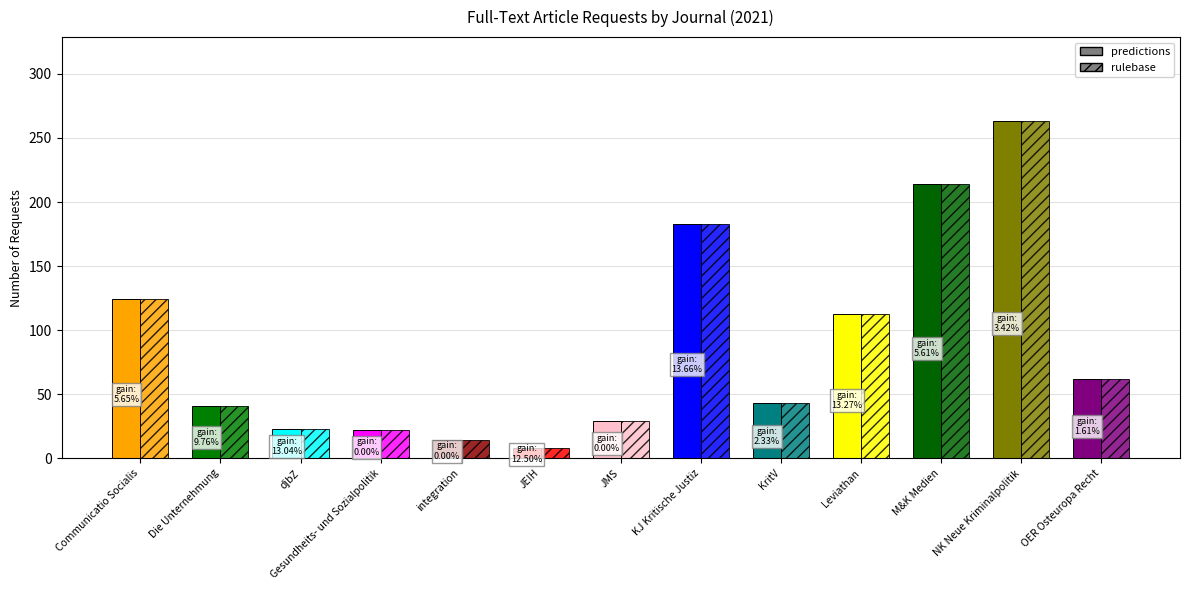

Rank the series by their maximum value, from highest to lowest.

predictions, rulebase